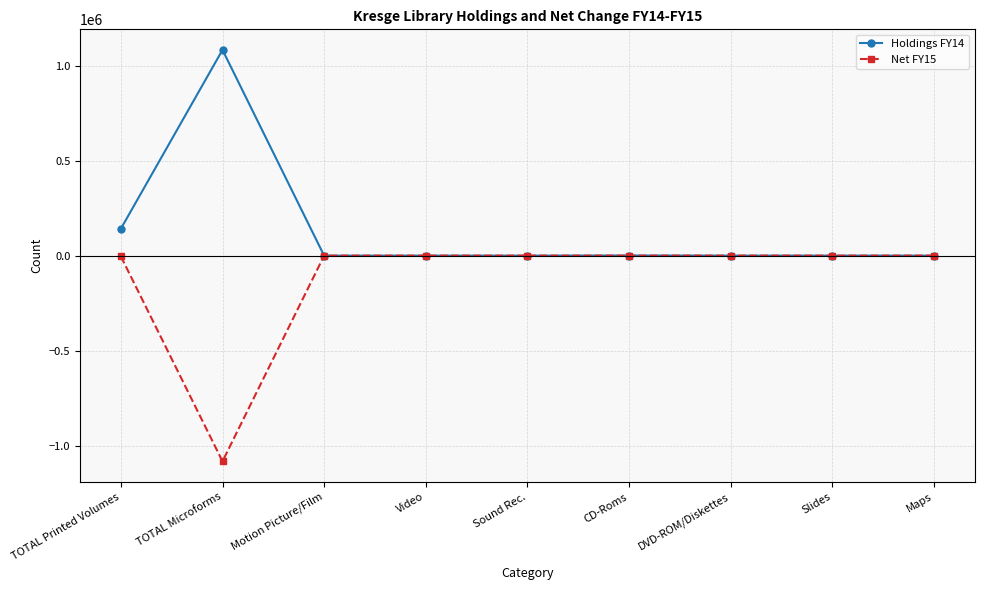

What is the label of the 8th point from the right?

TOTAL Microforms